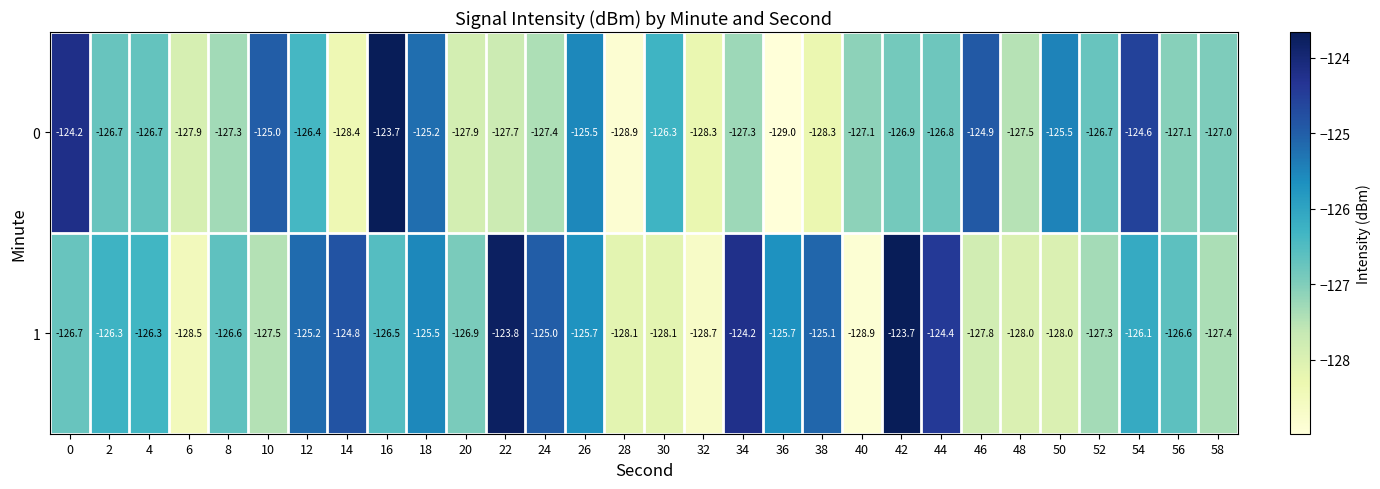

How many categories are shown in the chart?

30